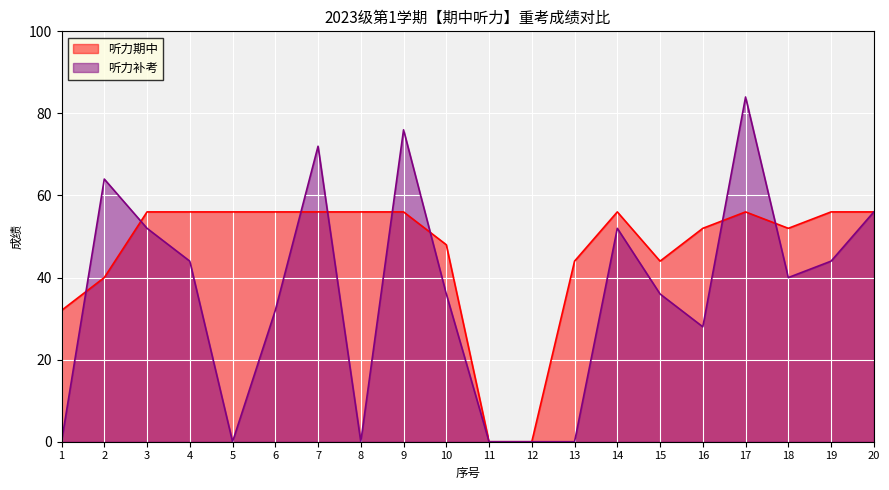

What is the difference between the 听力补考 values at 17 and 3?

32